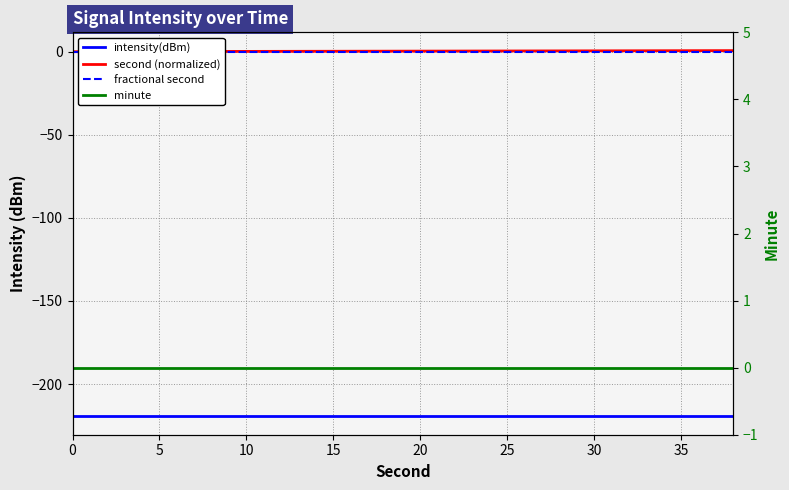

What is the difference between the highest and lowest values at 10?

219.5